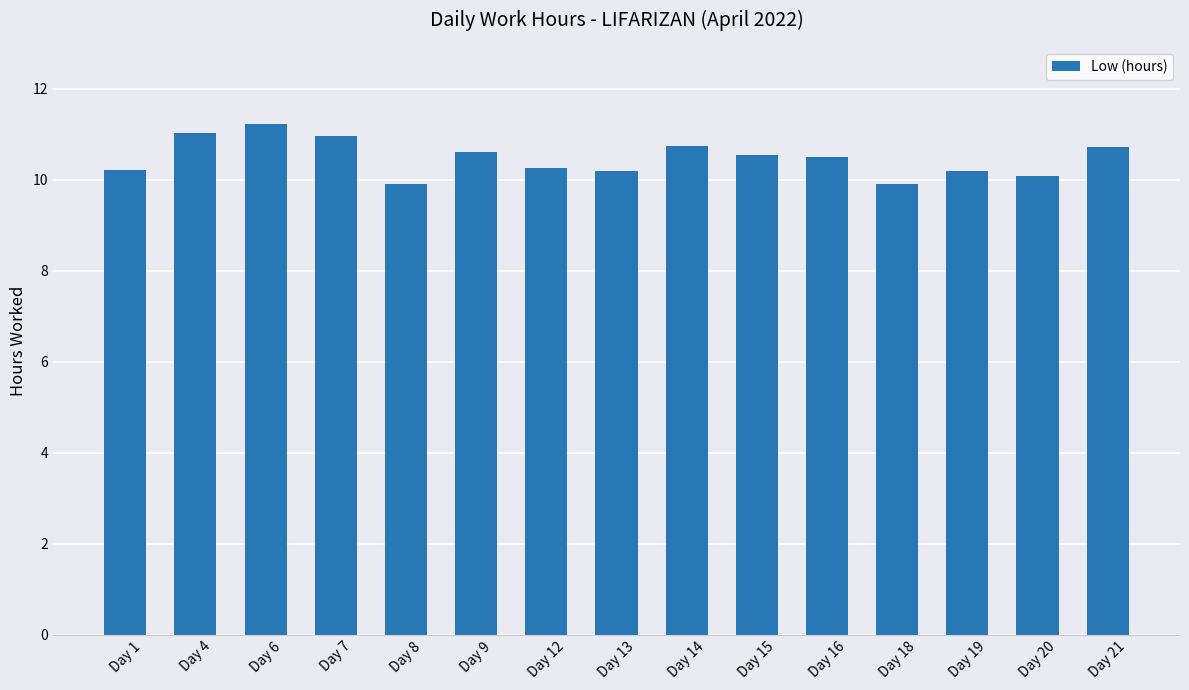

What is the average value?

10.5